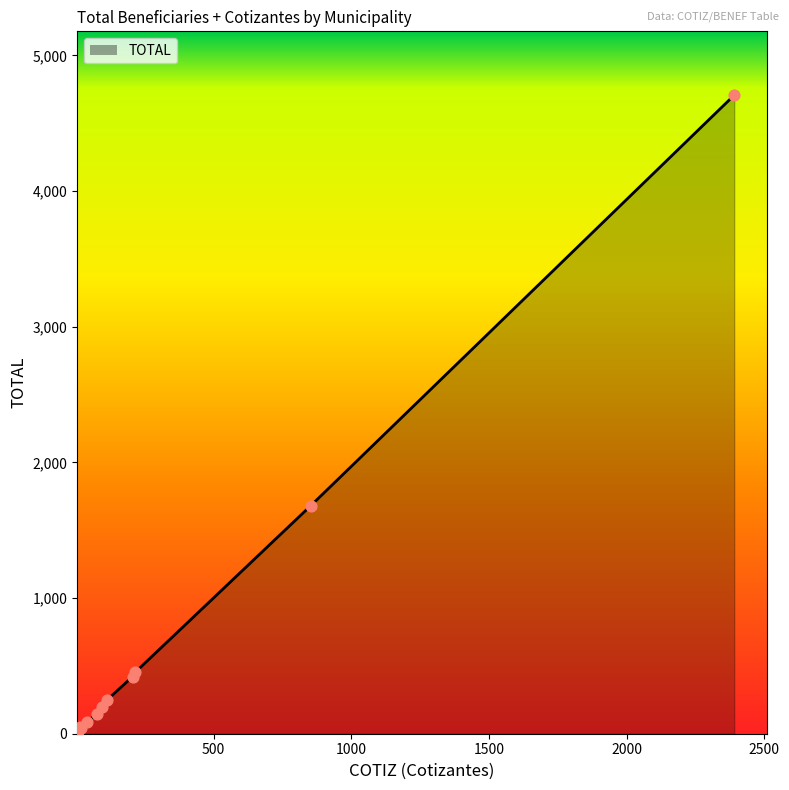

What is the greatest value displayed?

4707